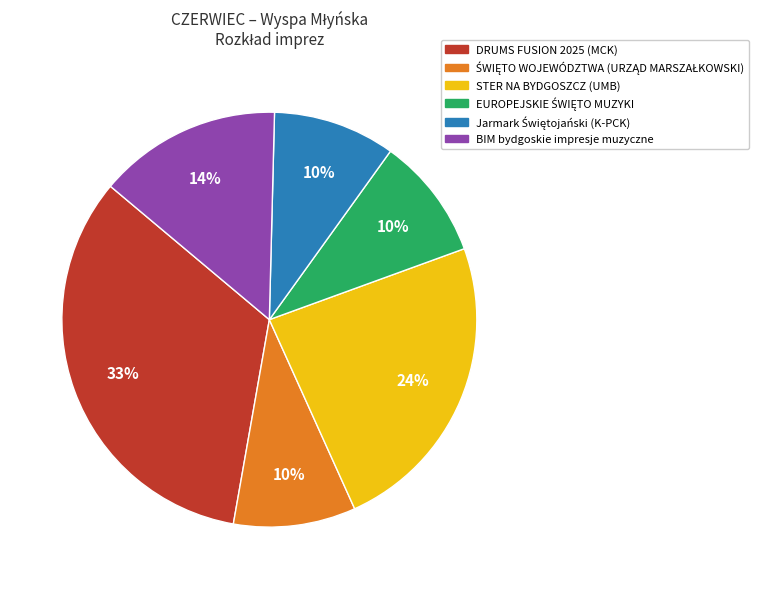

Count the number of slices in the pie.

6